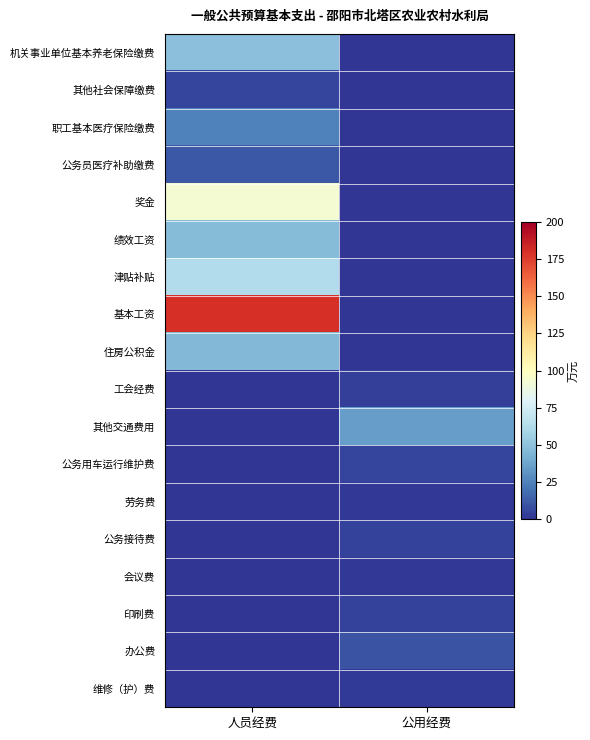

Which series changed the most between 人员经费 and 公用经费?

基本工资